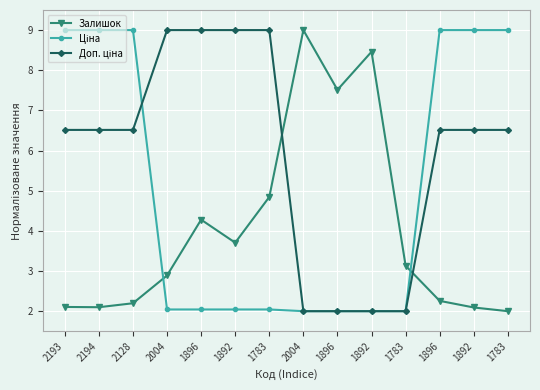

How many interior local peaks does the Залишок series have?

3